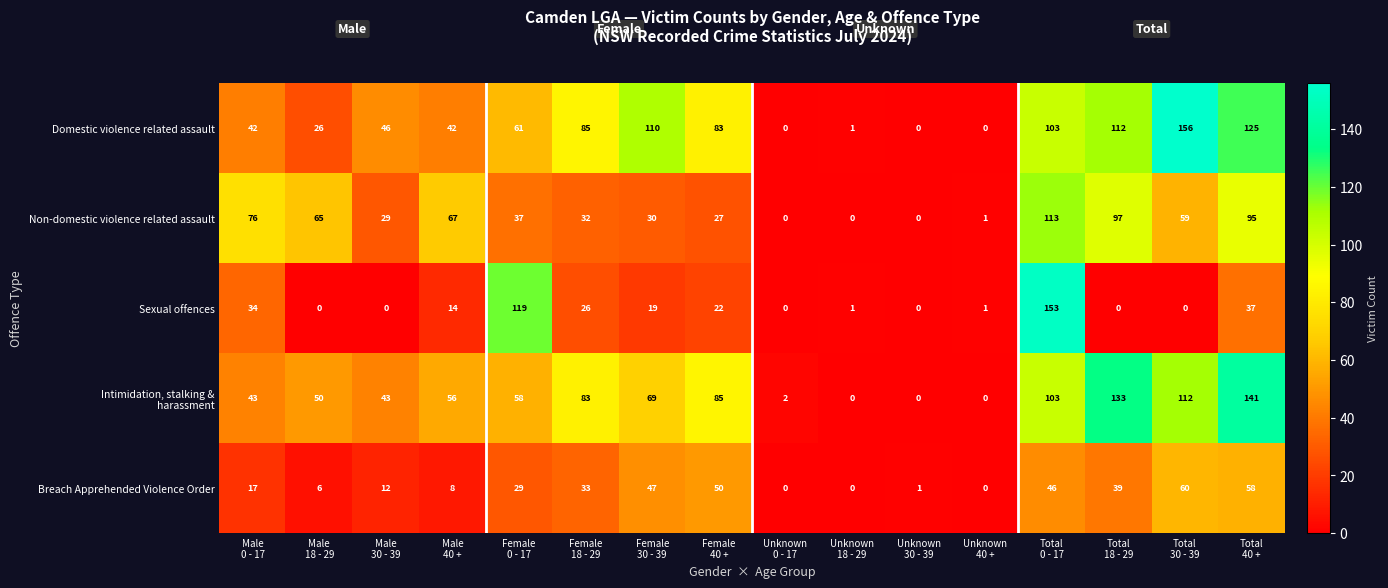

What is the difference between the second highest and second lowest values in the Domestic violence related assault series?

125